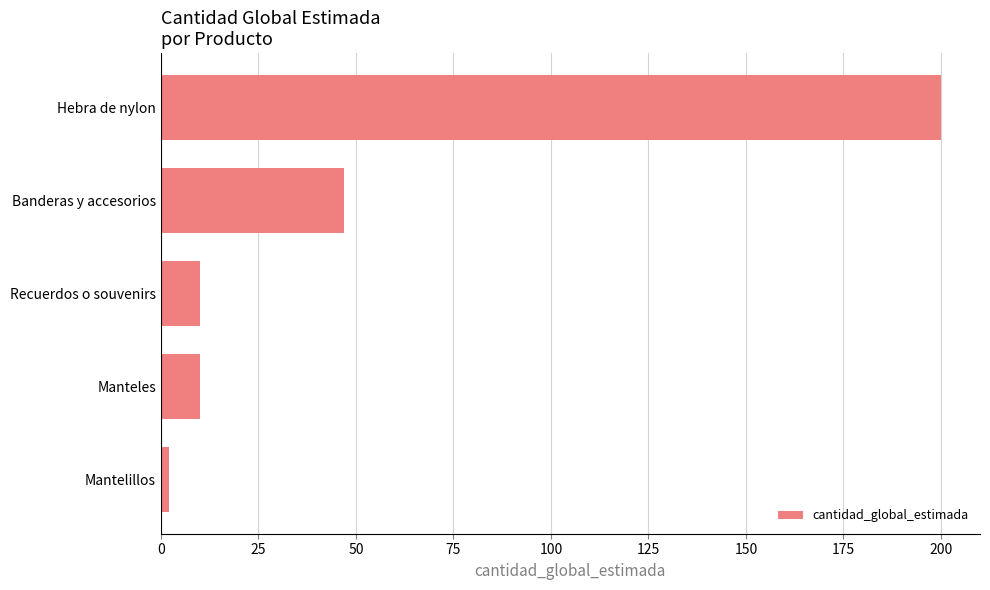

Reading top to bottom, list all the values displayed in this chart.

Hebra de nylon=200	Banderas y accesorios=47	Recuerdos o souvenirs=10	Manteles=10	Mantelillos=2